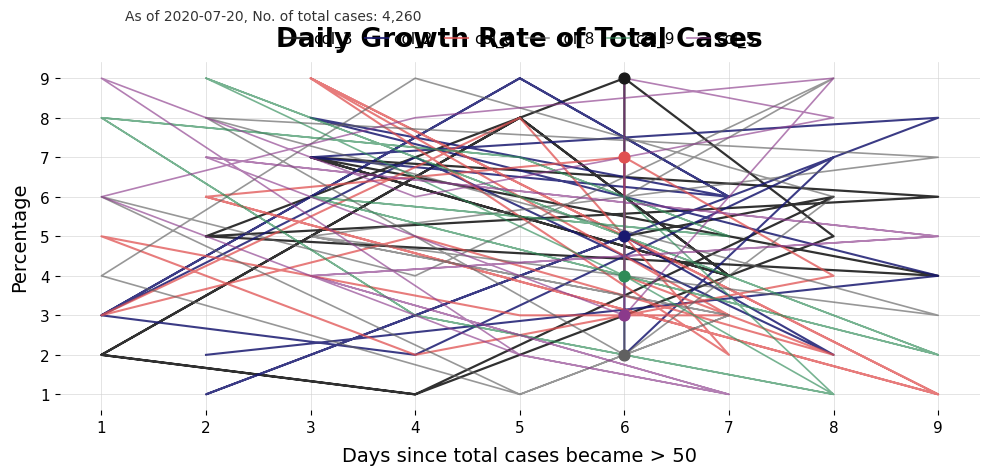

What are all the series names shown in the legend?

col_3, col_2, col_6, col_8, col_9, col_5